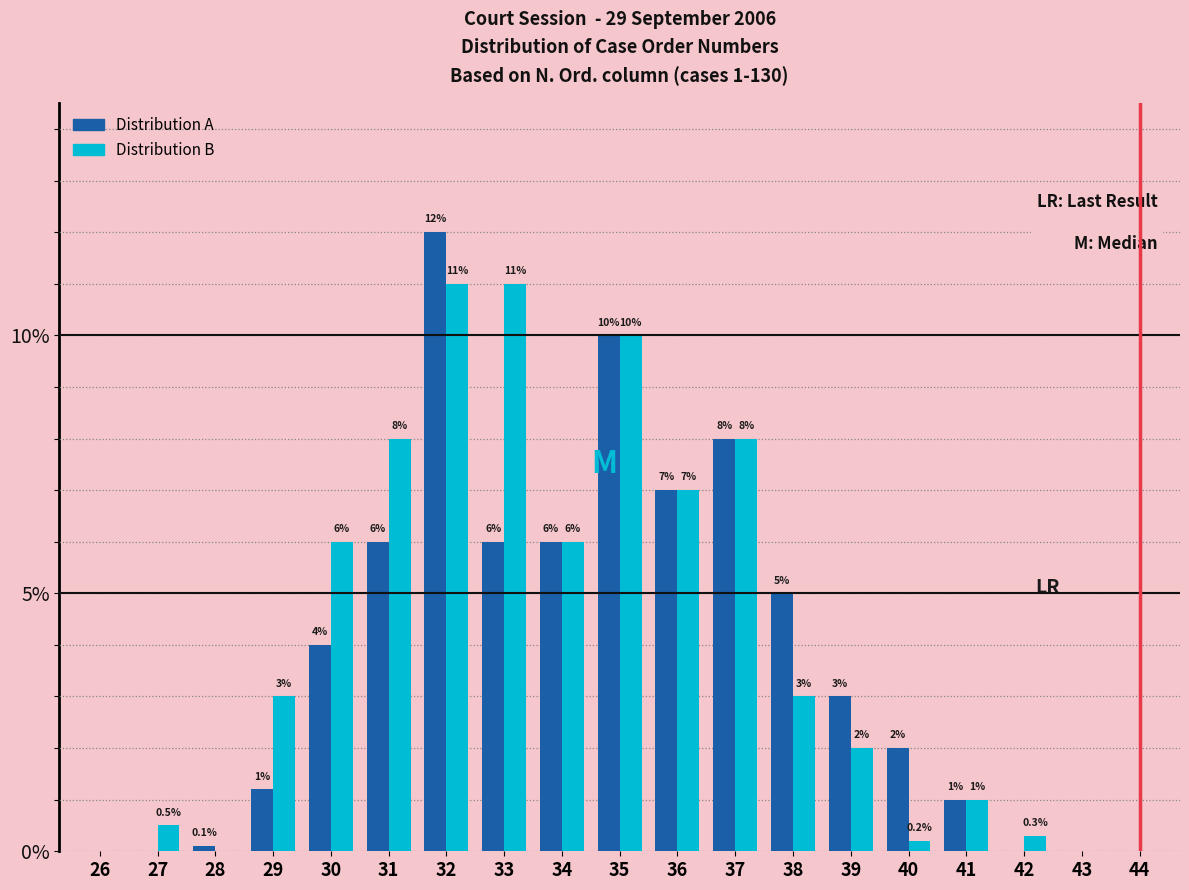

Reading right to left, what are all the values shown in this chart?

Distribution A: 44=0.0	43=0.0	42=0.0	41=1.0	40=2.0	39=3.0	38=5.0	37=8.0	36=7.0	35=10.0	34=6.0	33=6.0	32=12.0	31=6.0	30=4.0	29=1.2	28=0.1	27=0.0	26=0.0
Distribution B: 44=0.0	43=0.0	42=0.3	41=1.0	40=0.2	39=2.0	38=3.0	37=8.0	36=7.0	35=10.0	34=6.0	33=11.0	32=11.0	31=8.0	30=6.0	29=3.0	28=0.0	27=0.5	26=0.0